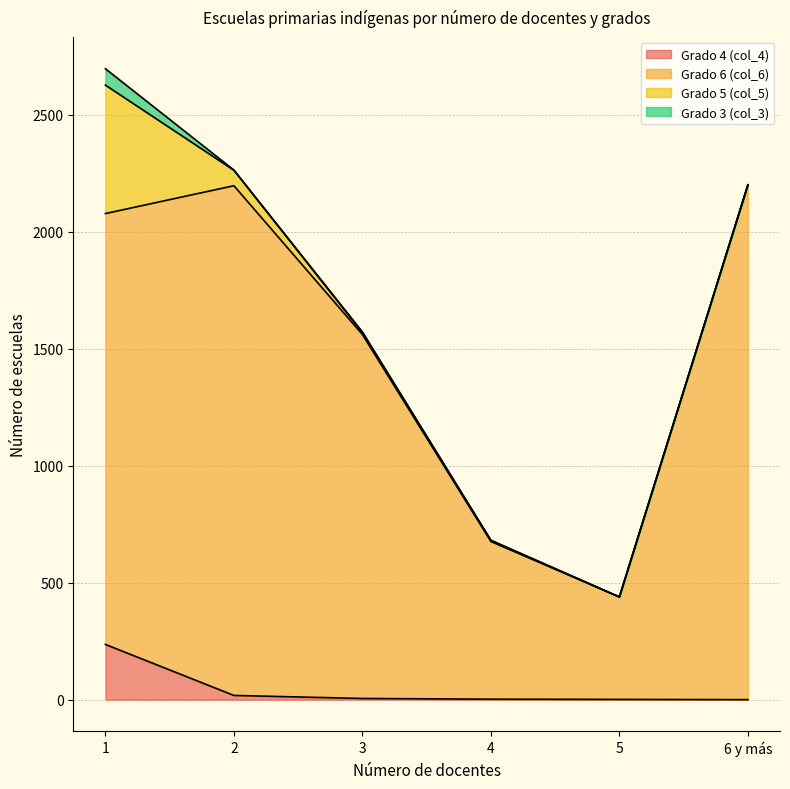

The value of Grado 4 (col_4) at 6 y más is 0. True or false?

True